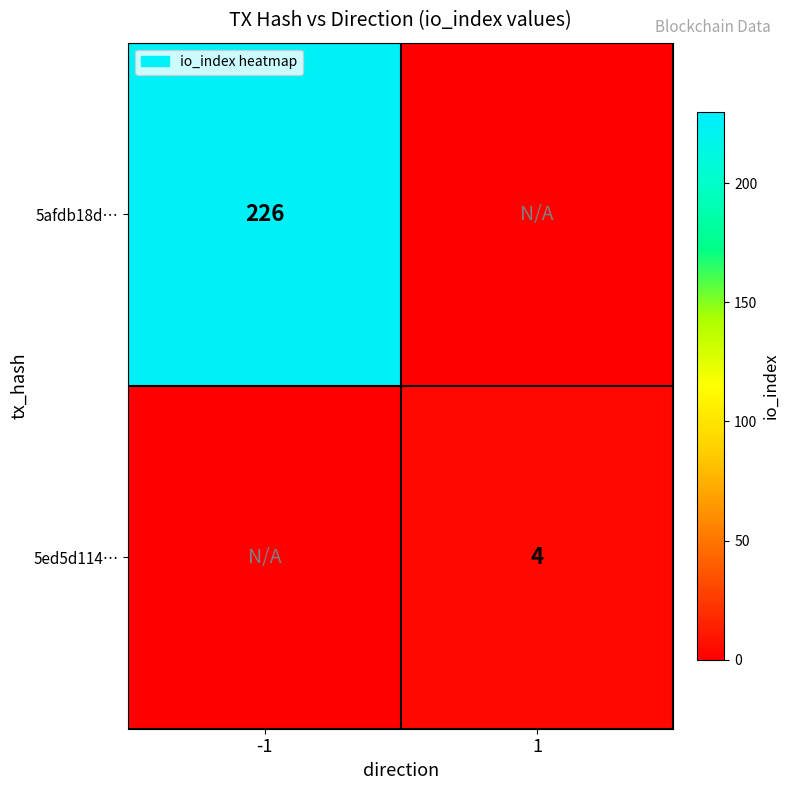

Is it true that 5ed5d114… equals 2 at 1?

False